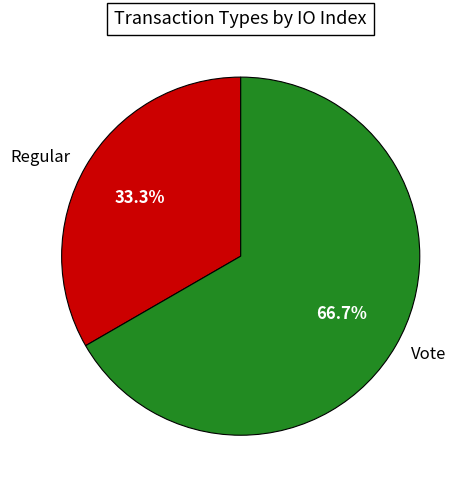

How many slices are in this pie chart?

2